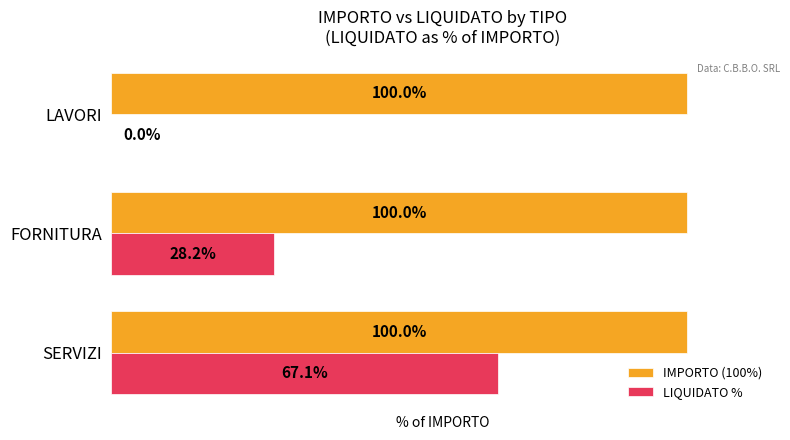

At which category is the sum across all series the highest?

SERVIZI